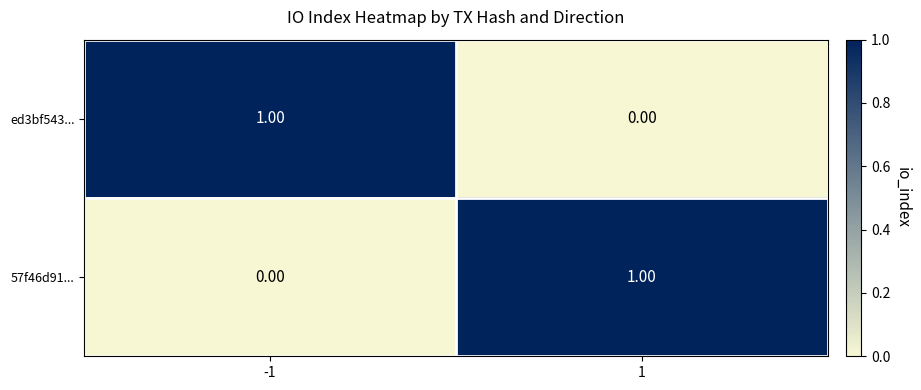

Rank the categories by 57f46d91... value from lowest to highest.

-1, 1